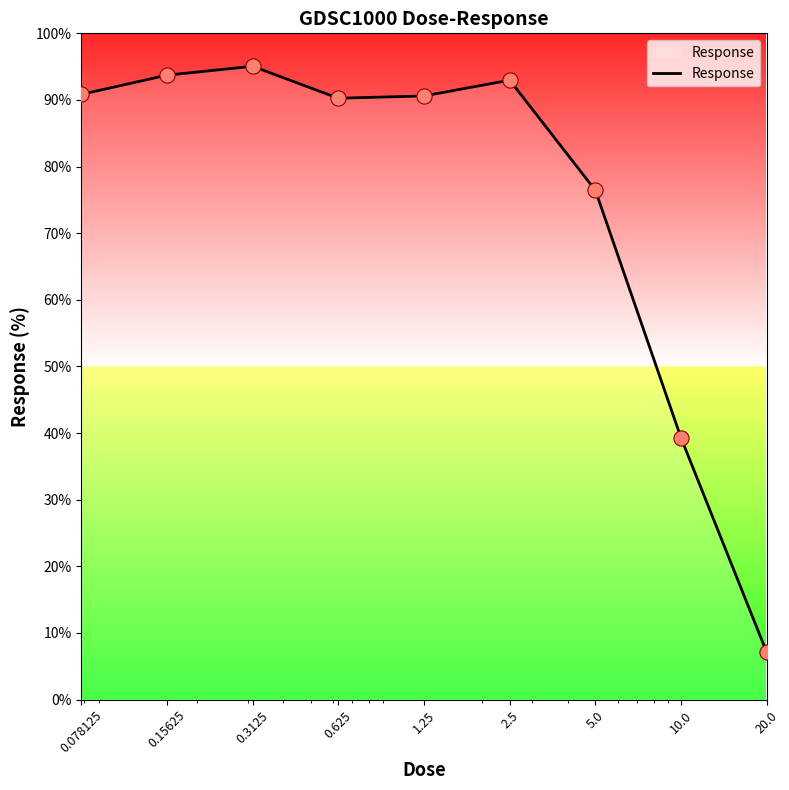

What is the difference between the maximum and minimum values?

88.0